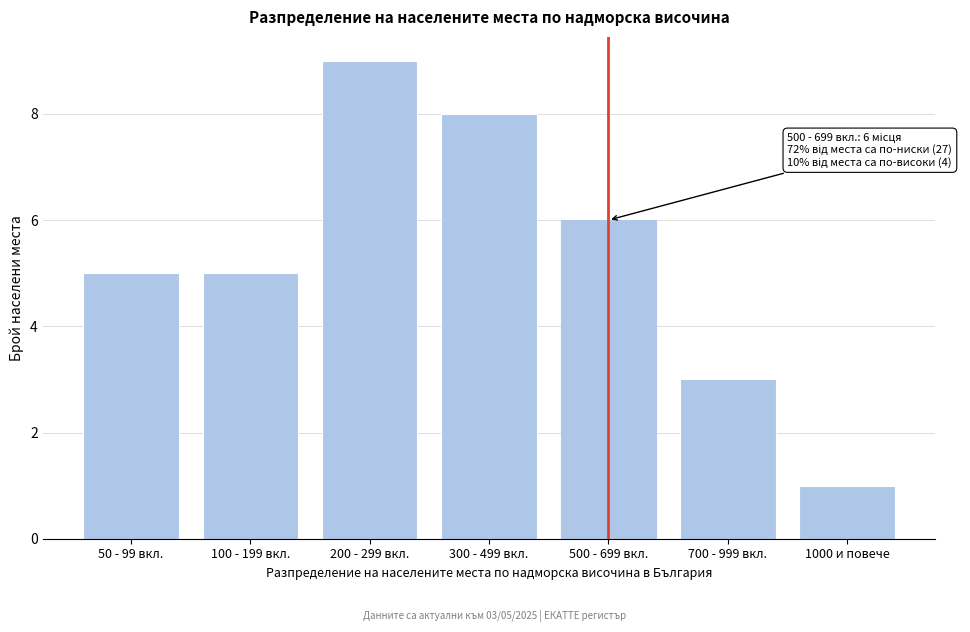

Reading left to right, list all the values displayed in this chart.

50 - 99 вкл.=5	100 - 199 вкл.=5	200 - 299 вкл.=9	300 - 499 вкл.=8	500 - 699 вкл.=6	700 - 999 вкл.=3	1000 и повече=1